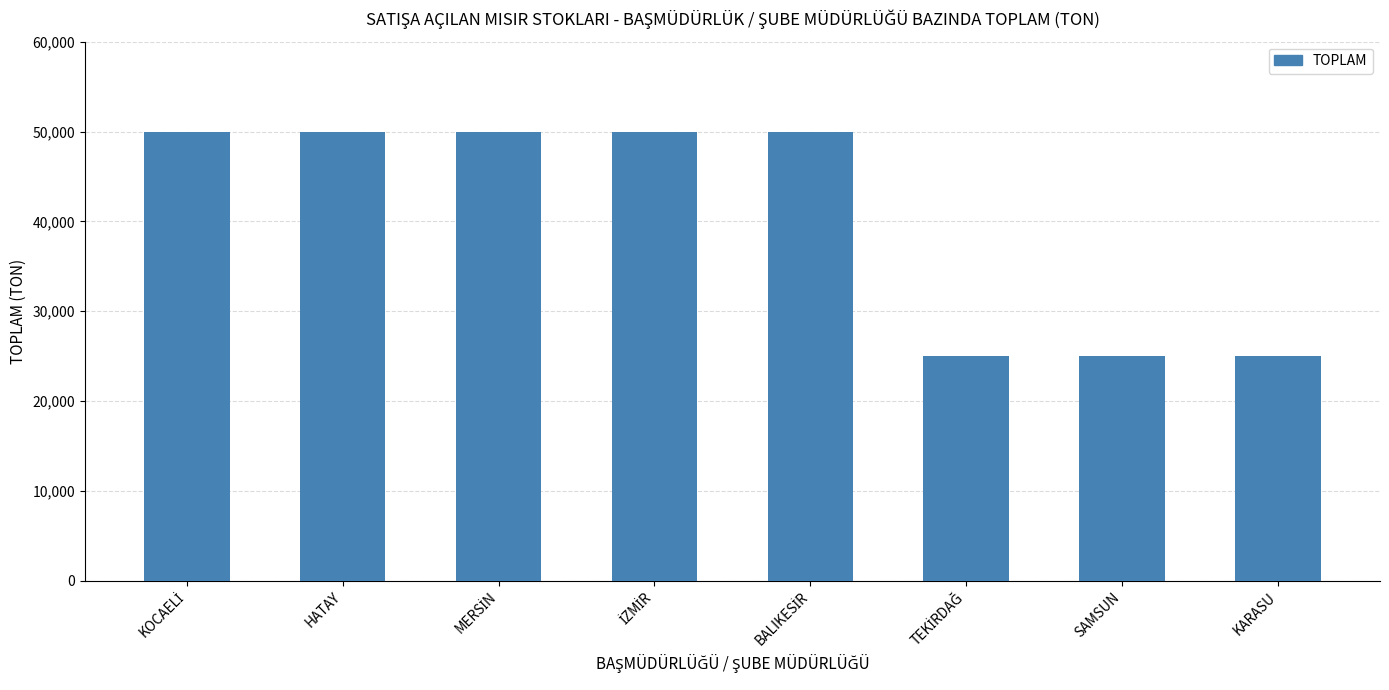

What is the smallest value displayed?

25000